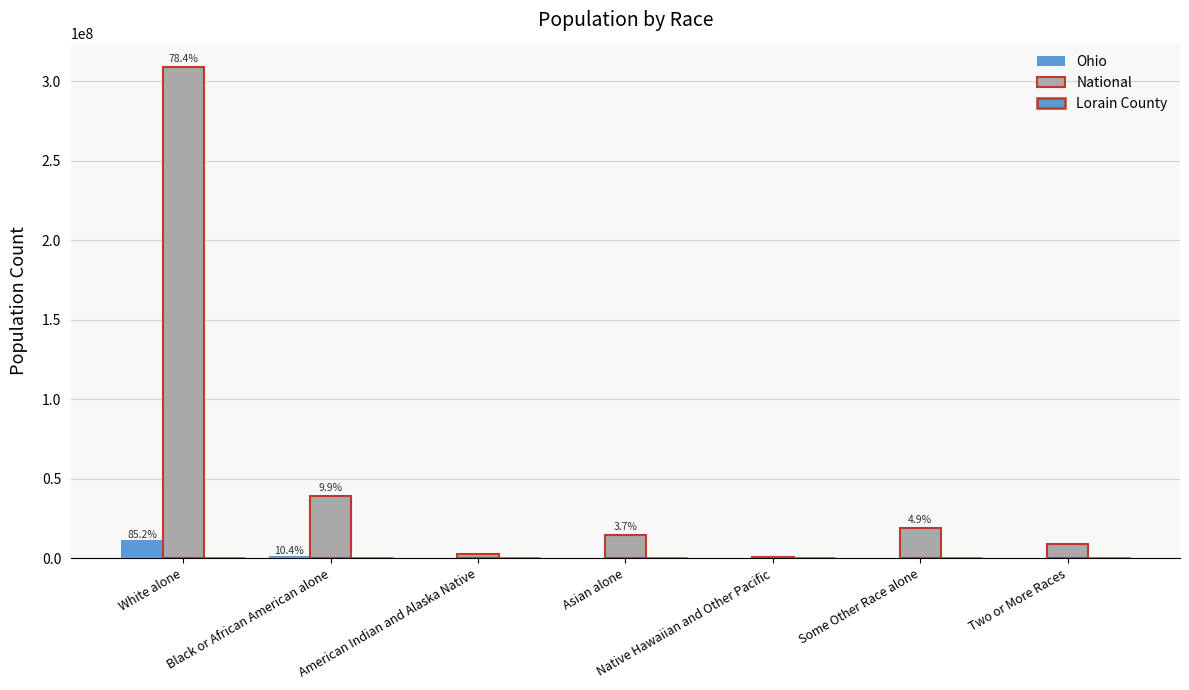

How many data points does each series have?

7